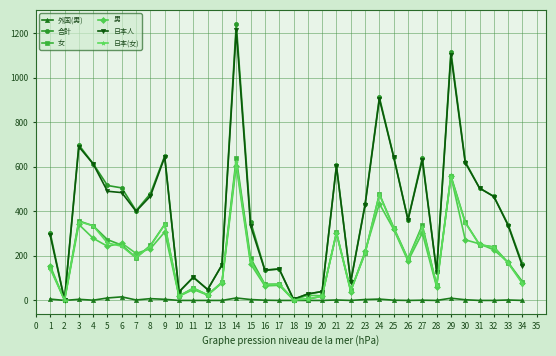

What is the average value of the 女 series?

204